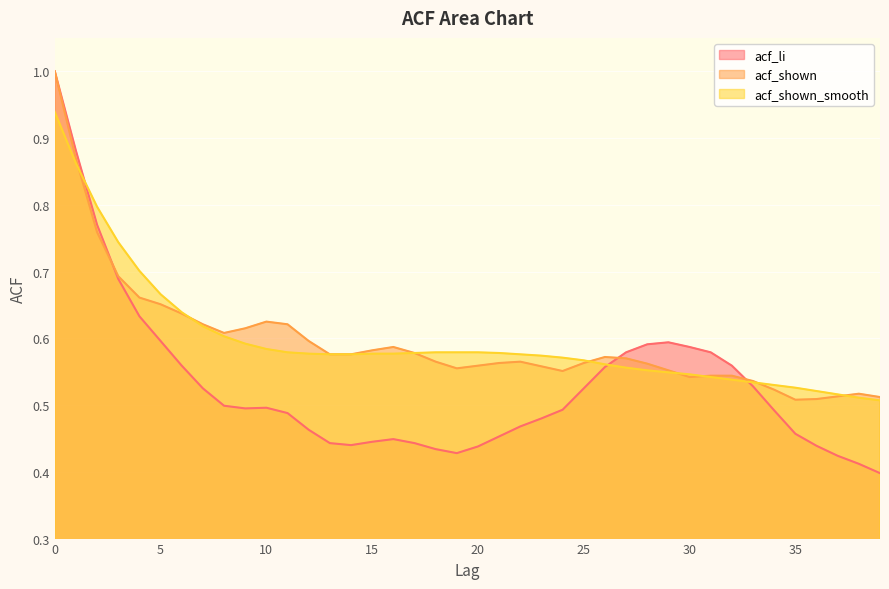

The acf_li series shows 0.5 at 22. True or false?

True